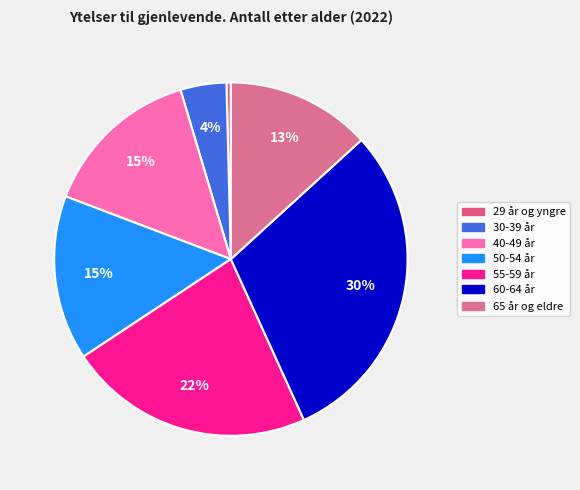

How much of the chart is everything except 29 år og yngre?

99.6%